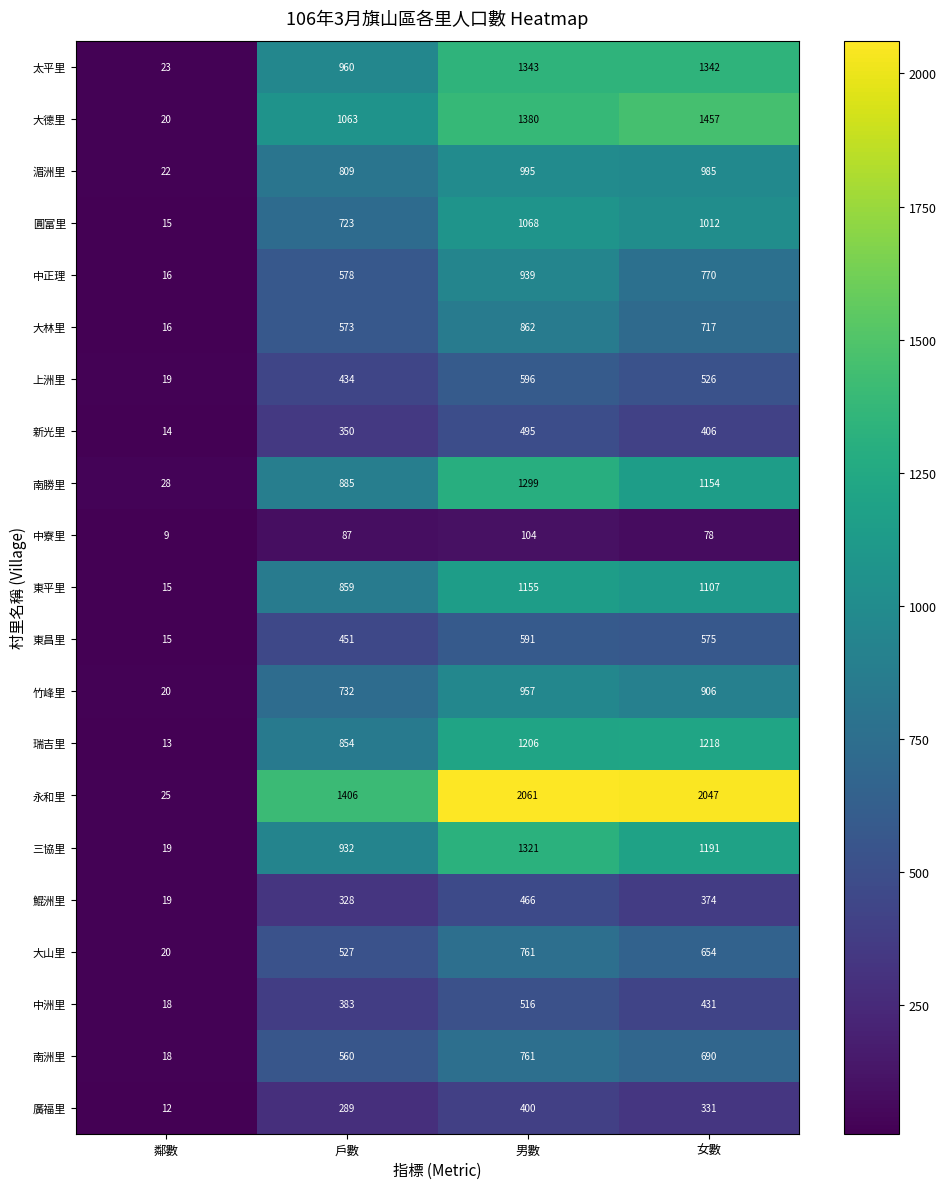

The value of 大德里 at 男數 is 1380. True or false?

True